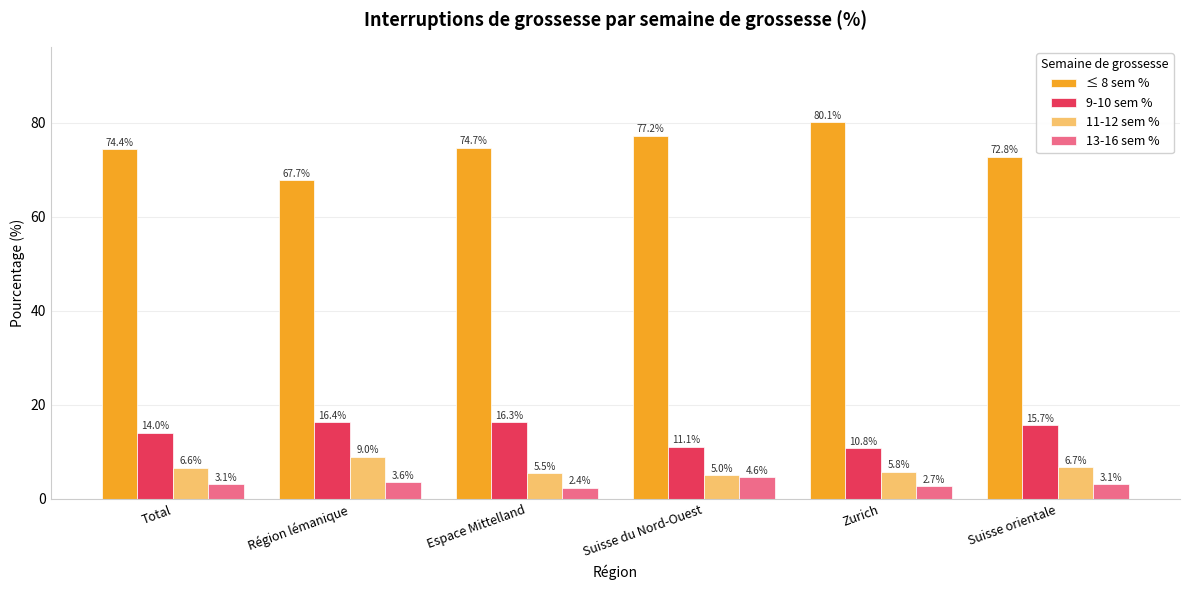

Which series has the largest range (max minus min)?

≤ 8 sem %